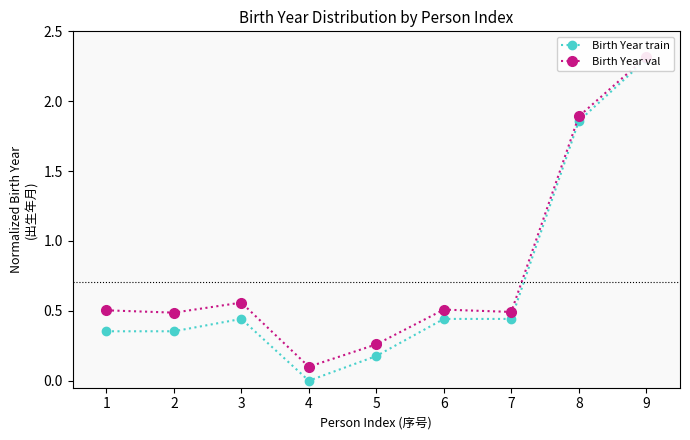

Is this an area chart (filled region under the line)?

No